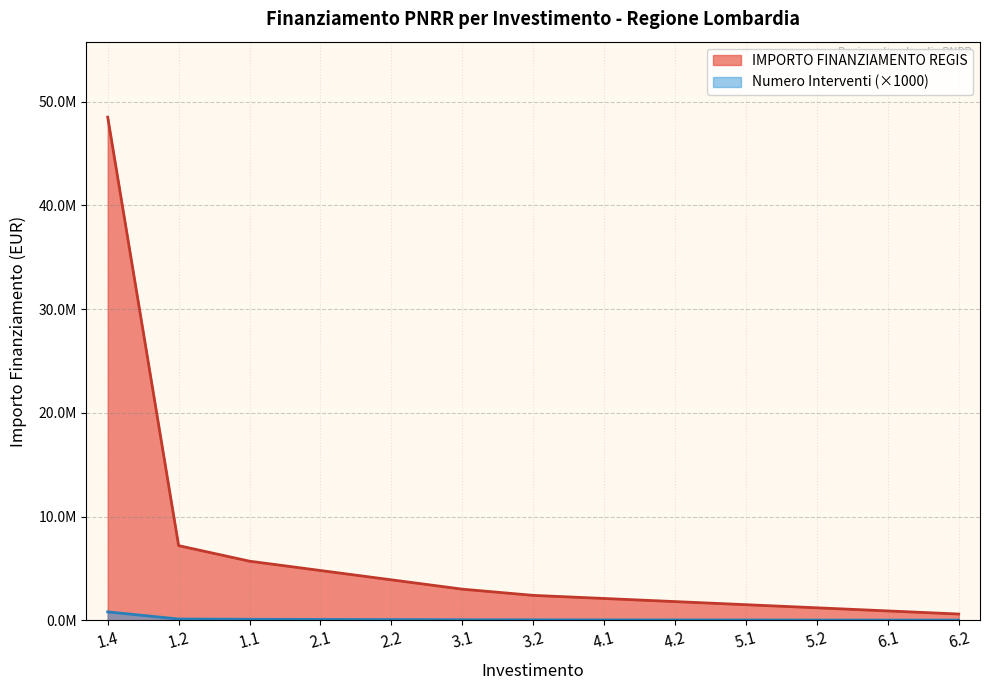

Does the chart display data point markers on the line(s)?

No